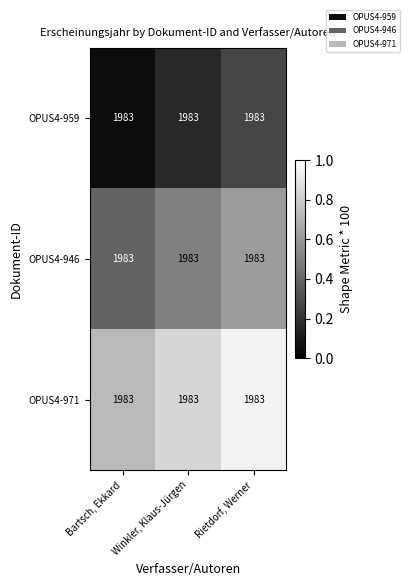

Count the number of data series in this chart.

3